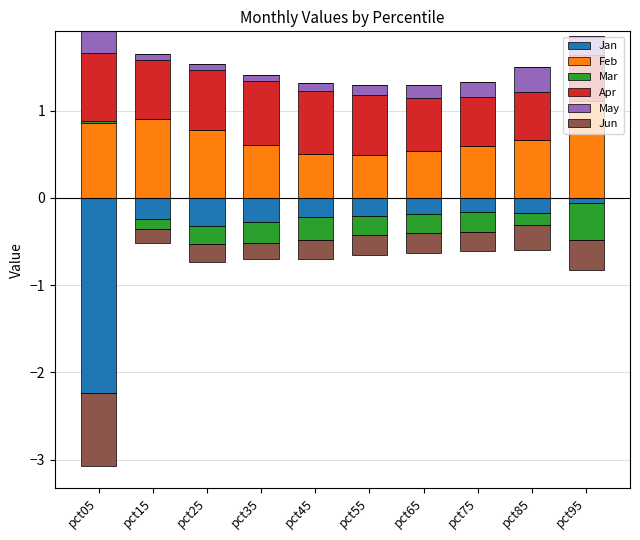

Rank the categories by May value from lowest to highest.

pct25, pct15, pct35, pct45, pct55, pct65, pct75, pct95, pct05, pct85